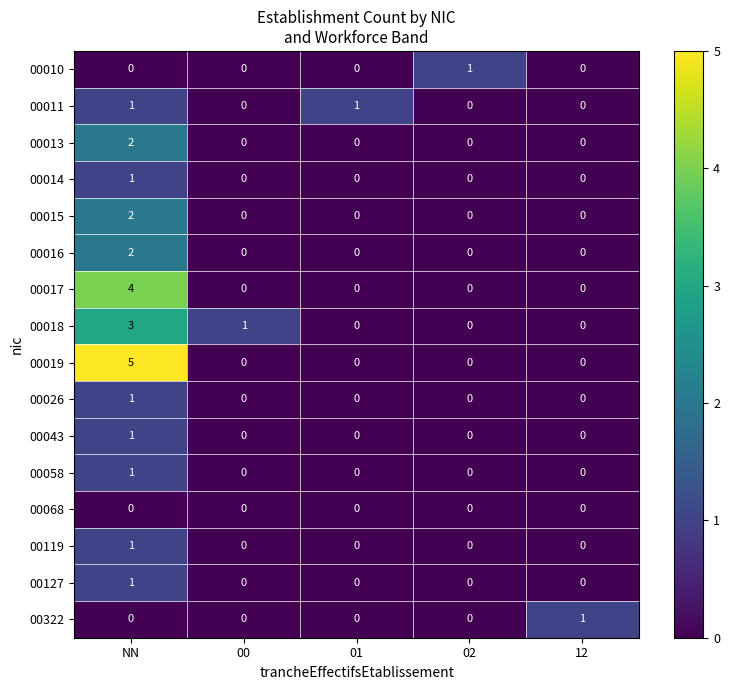

What is the total value across all series at 12?

1